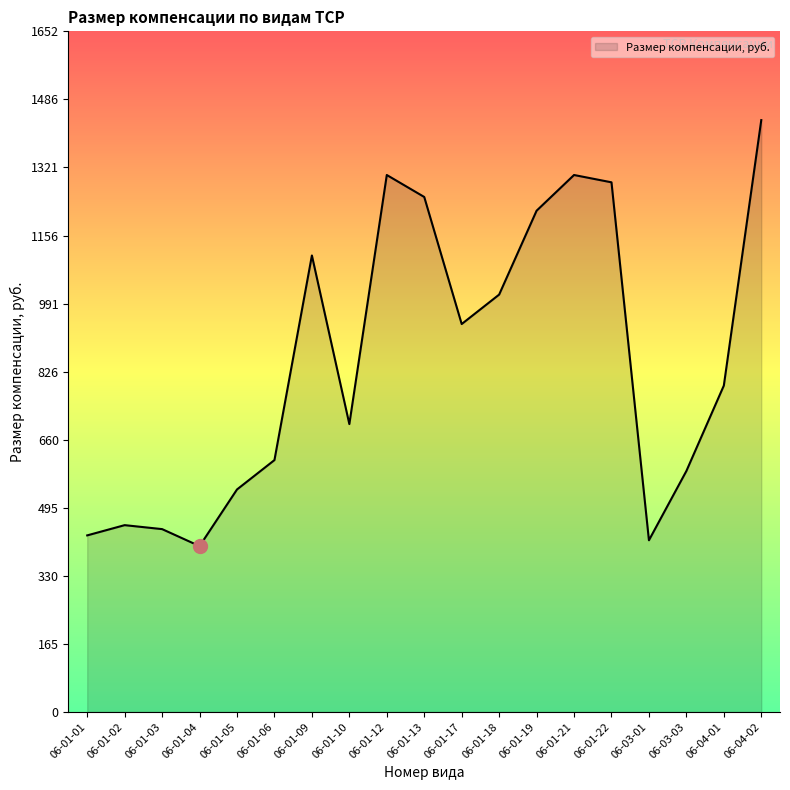

Reading left to right, extract all data points from this chart.

06-01-01=428.5	06-01-02=453.4	06-01-03=443.8	06-01-04=402.5	06-01-05=540.0	06-01-06=611.3	06-01-09=1108.0	06-01-10=698.7	06-01-12=1303.3	06-01-13=1250.0	06-01-17=941.6	06-01-18=1013.0	06-01-19=1216.7	06-01-21=1303.3	06-01-22=1285.6	06-03-01=416.7	06-03-03=584.8	06-04-01=792.1	06-04-02=1436.6